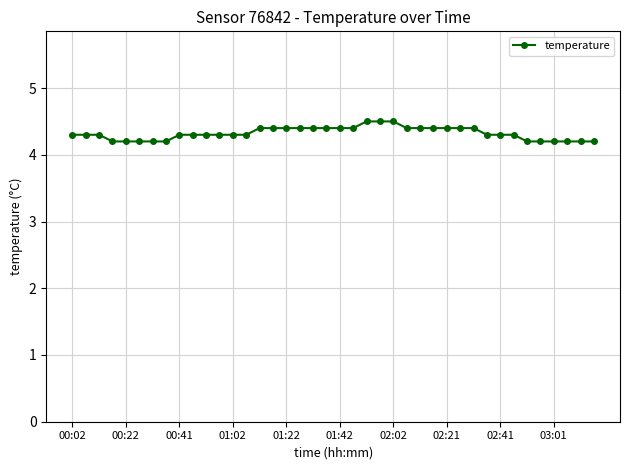

What is the smallest value displayed?

4.2